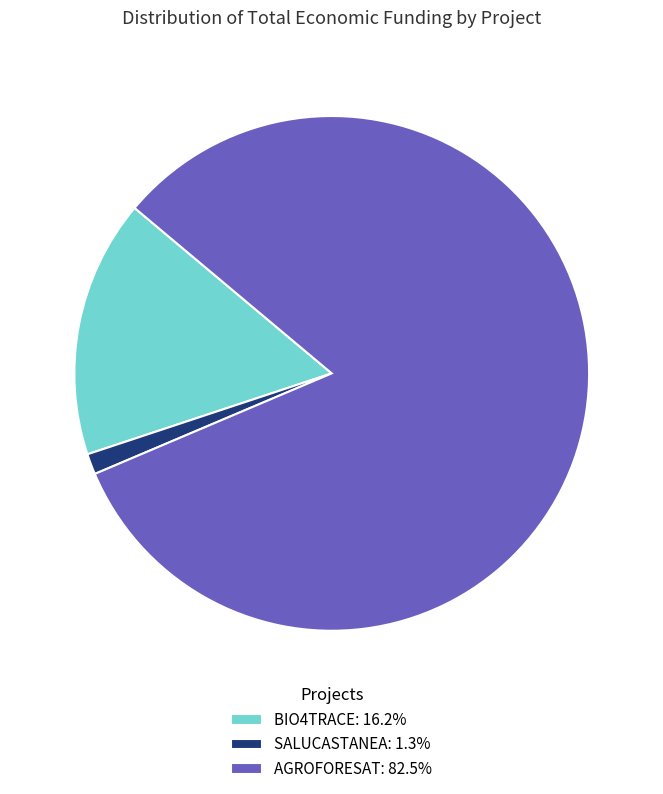

Which slice is the smallest?

SALUCASTANEA